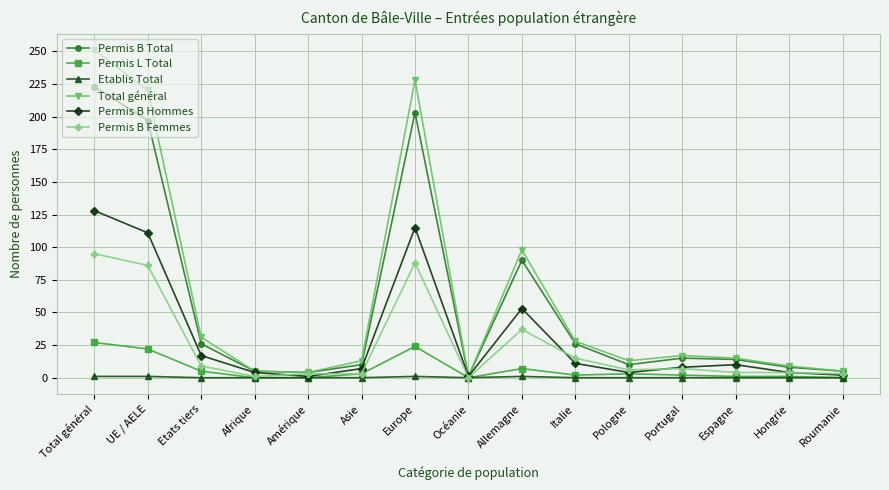

How many interior local peaks does the Total général series have?

3